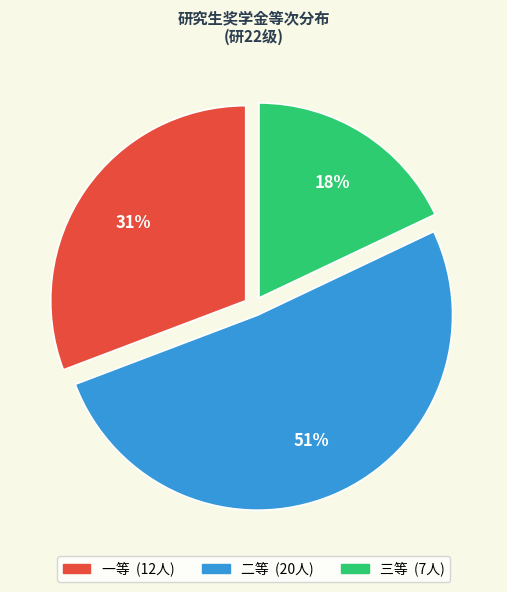

To the nearest percent, what is the combined percentage of 一等 and 三等?

49%